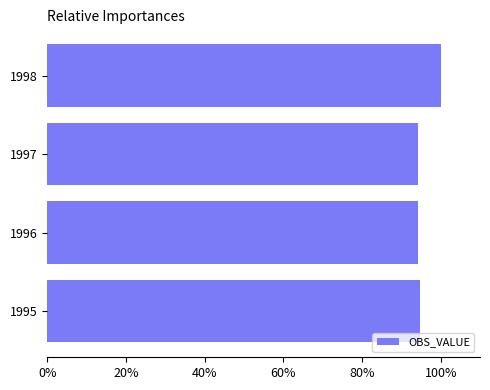

How many distinct data groups are displayed?

1